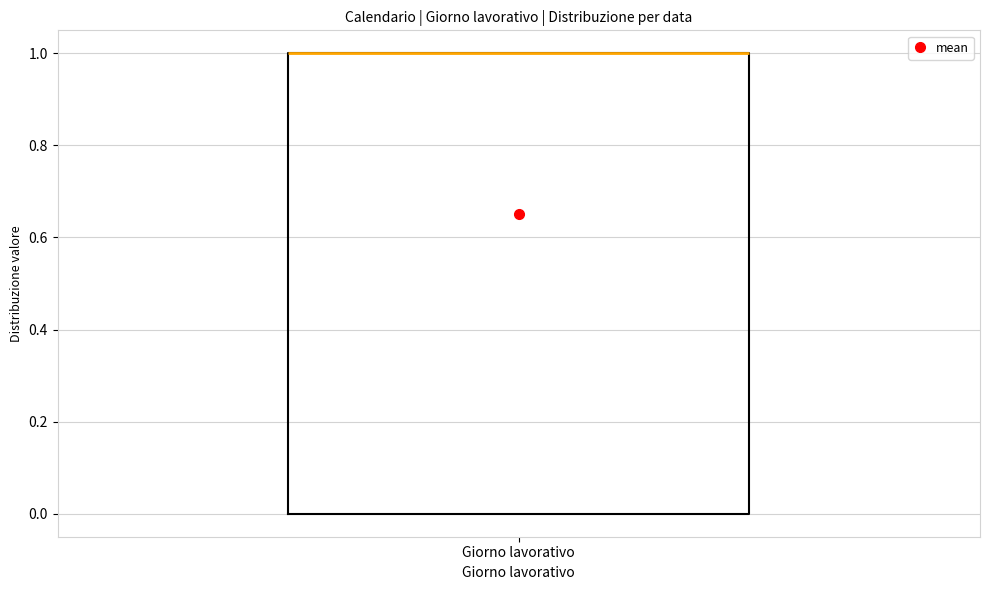

Transcribe this box plot: give where the median line is, the range the box spans, and where the two whiskers end, as read against the y-axis. The values are not printed on the chart, so give them approximately, as read against the axis.

median 1 (drawn on the box's upper edge), box 0 to 1, whiskers 0 to 1